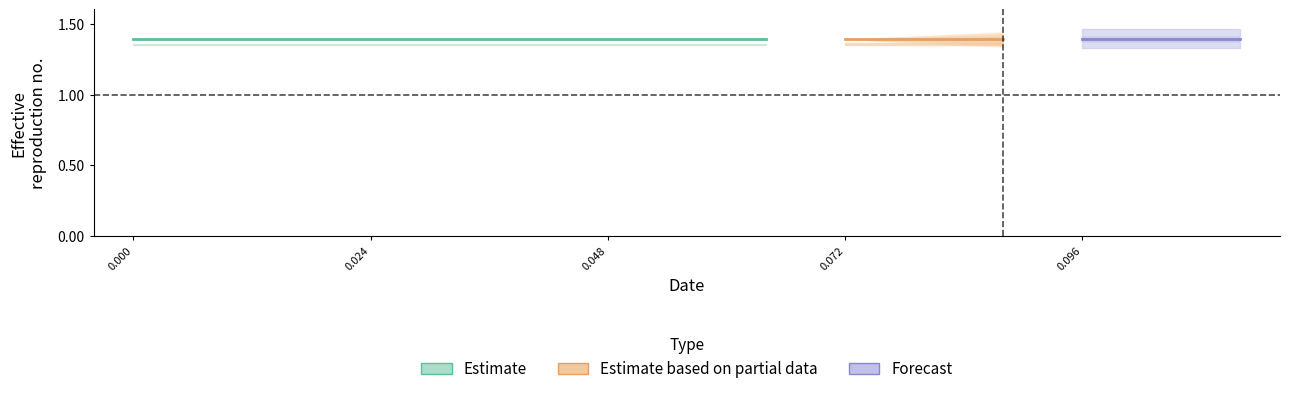

What value does the low series have at reference?

1.4